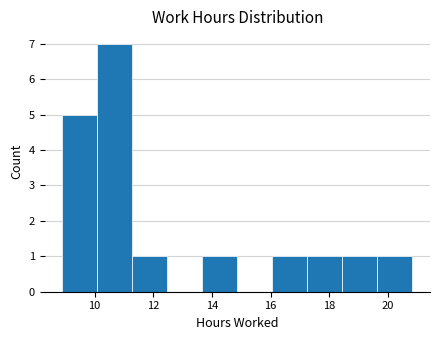

Over which range of the x-axis is the bar tallest?

10.0 to 11.2